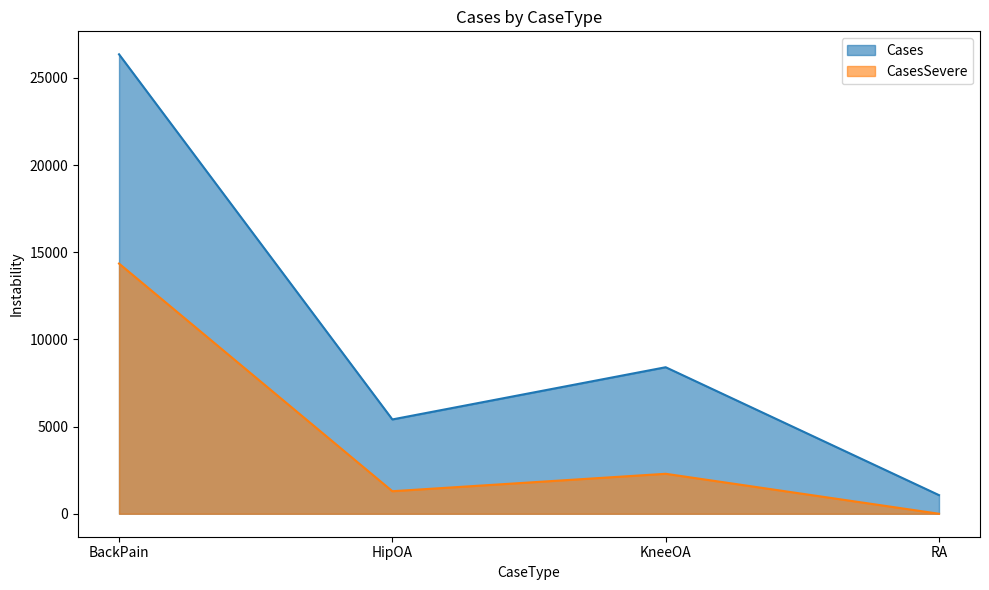

What is the average value of the Cases series?

10311